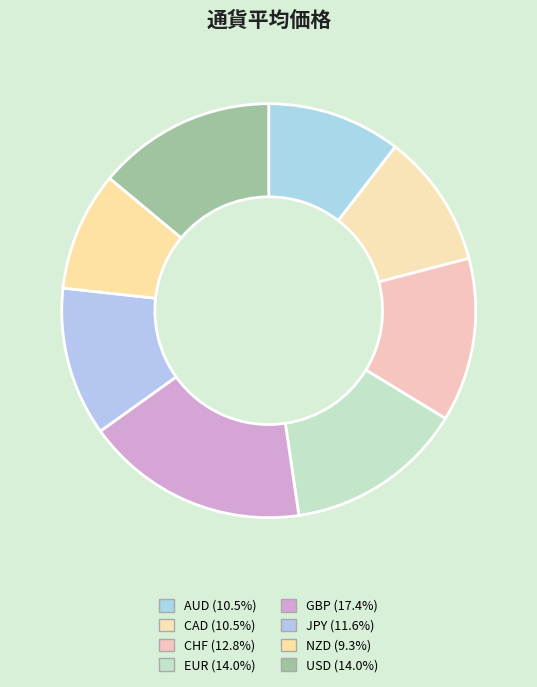

Is it true that CHF is 13% of the pie?

True